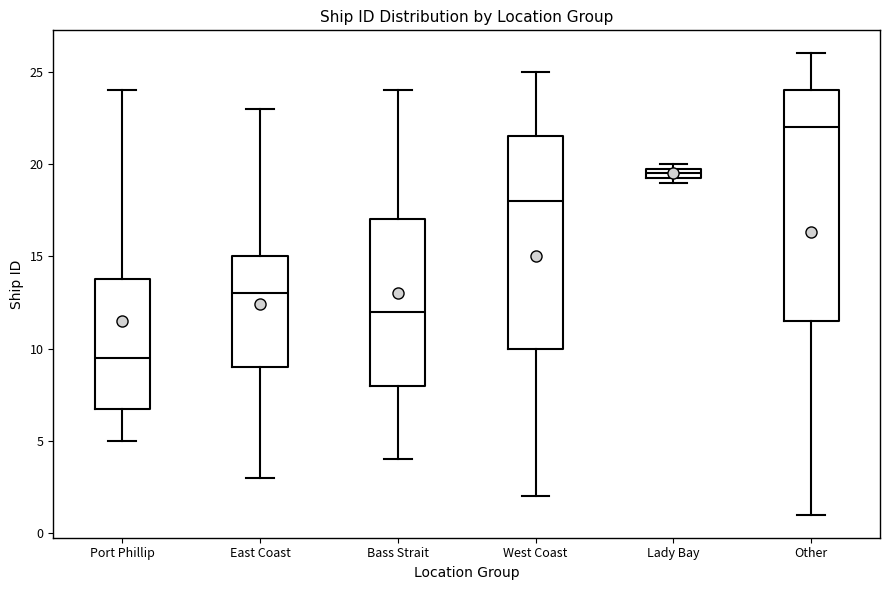

Comparing the boxes themselves (not the whiskers), which one is the tallest?

Other